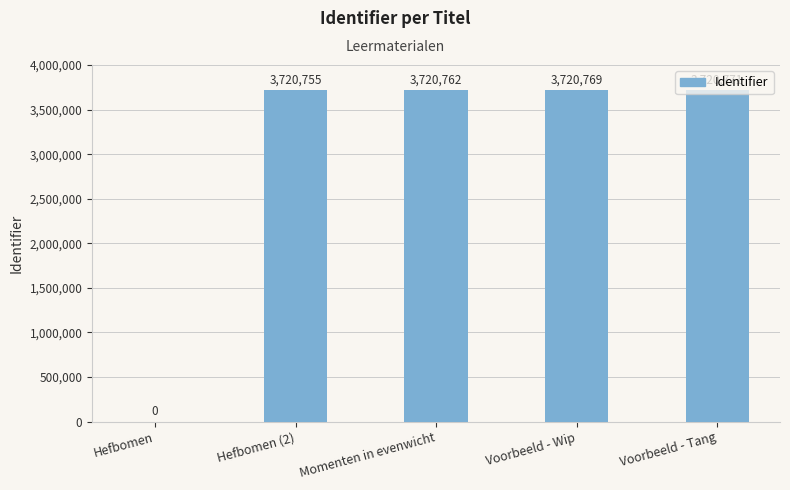

The chart shows a value of 3720755 at Hefbomen (2). True or false?

True